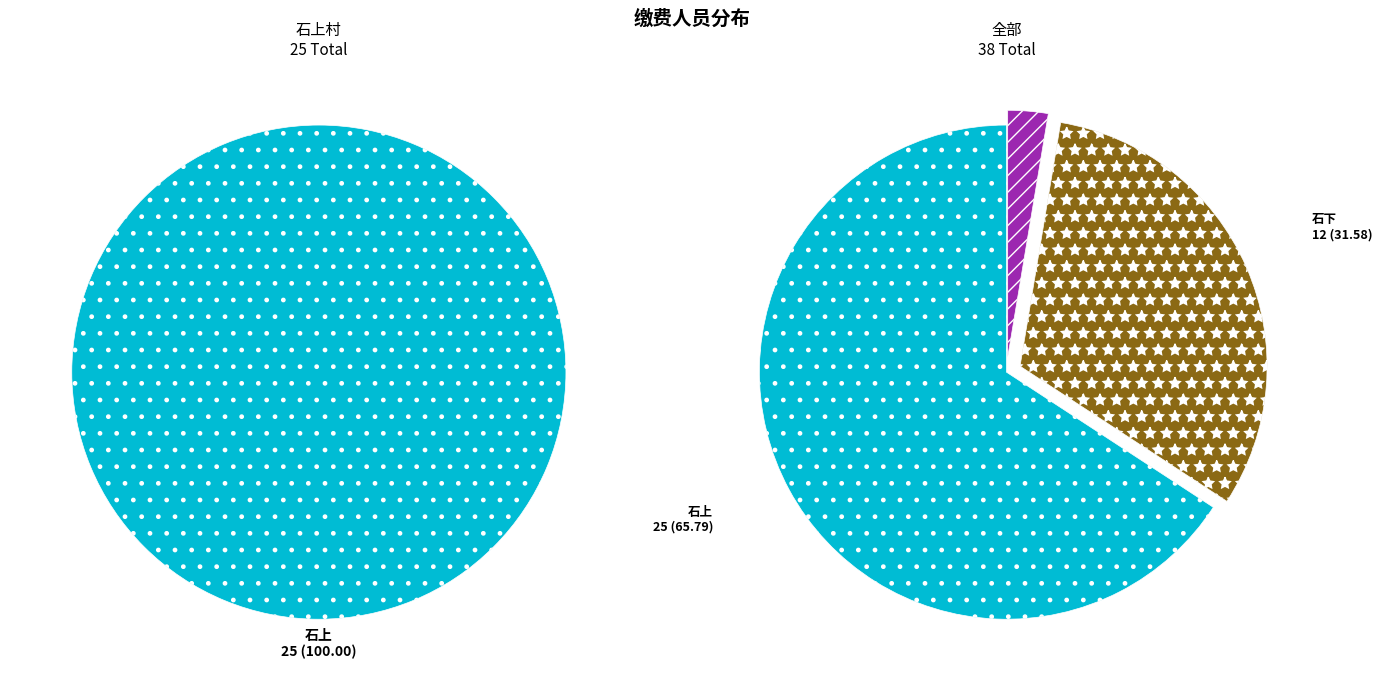

Is there a majority slice in this chart?

Yes